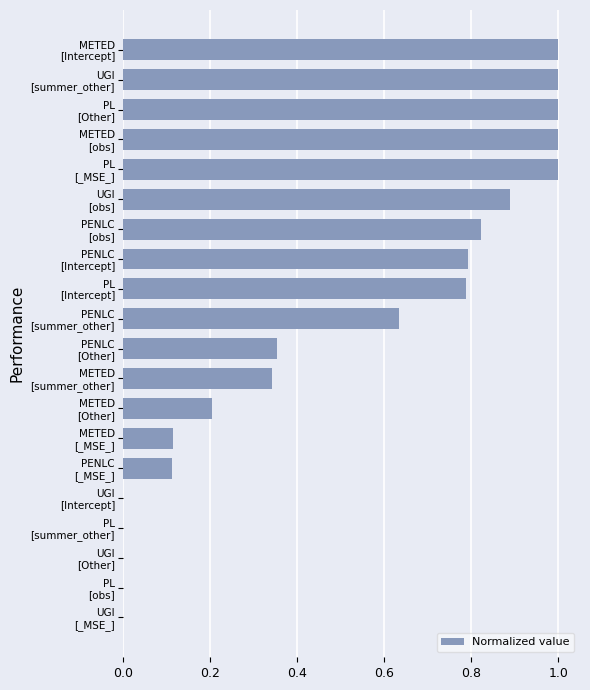

What is the greatest value displayed?

1.0